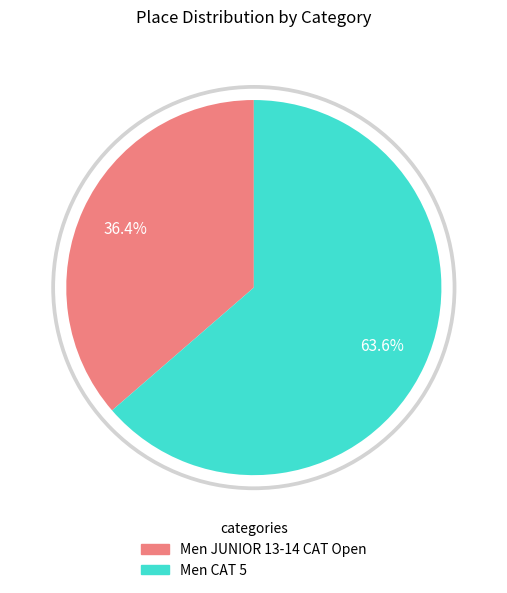

Which category accounts for the majority?

Men CAT 5